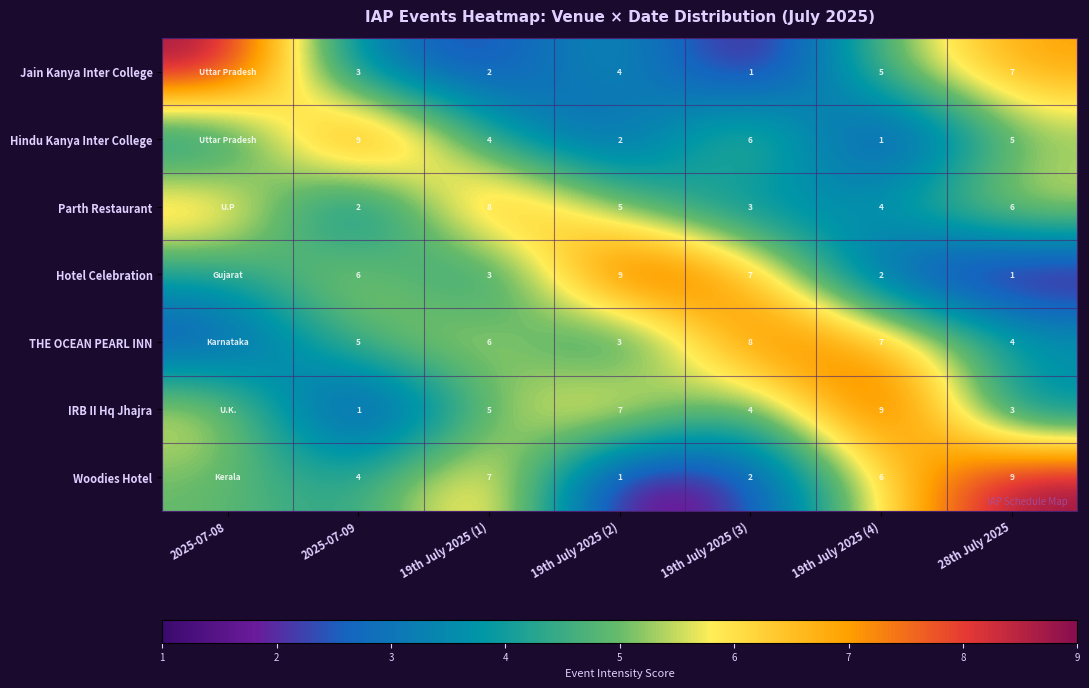

Is the value of Jain Kanya Inter College at 19th July 2025 (3) greater than the value of Hindu Kanya Inter College at 19th July 2025 (3)?

No